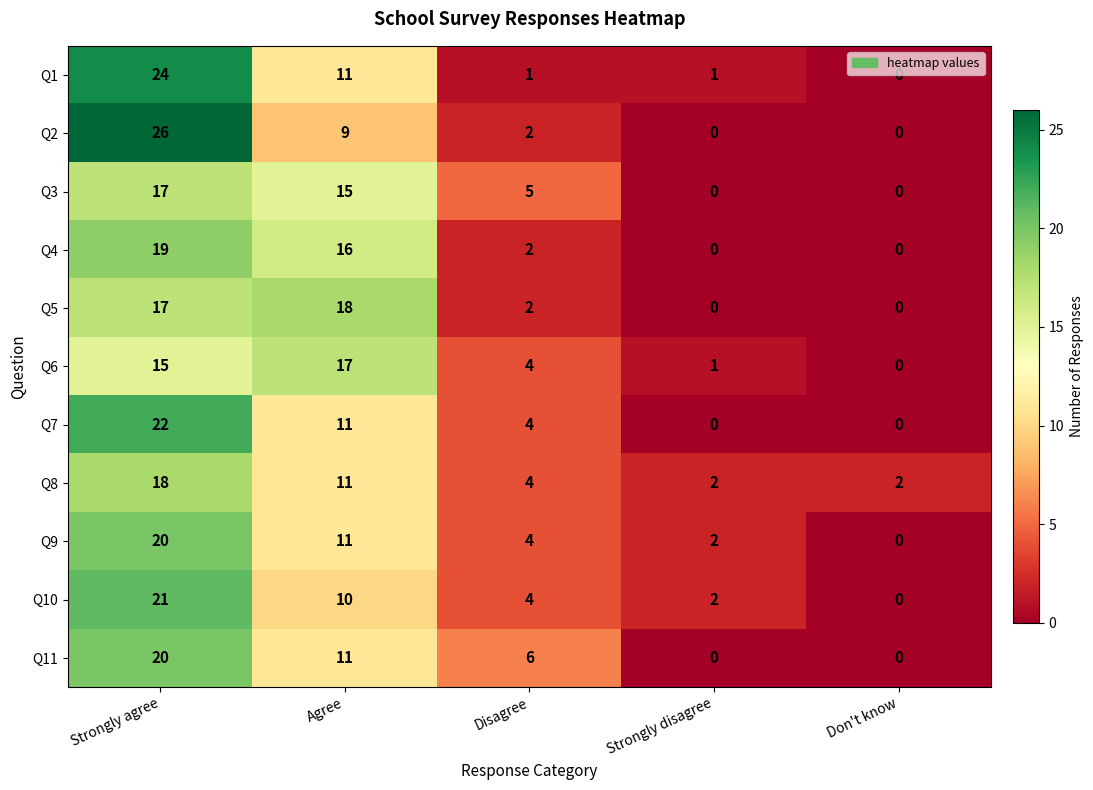

At which category is the sum across all series the highest?

Strongly agree